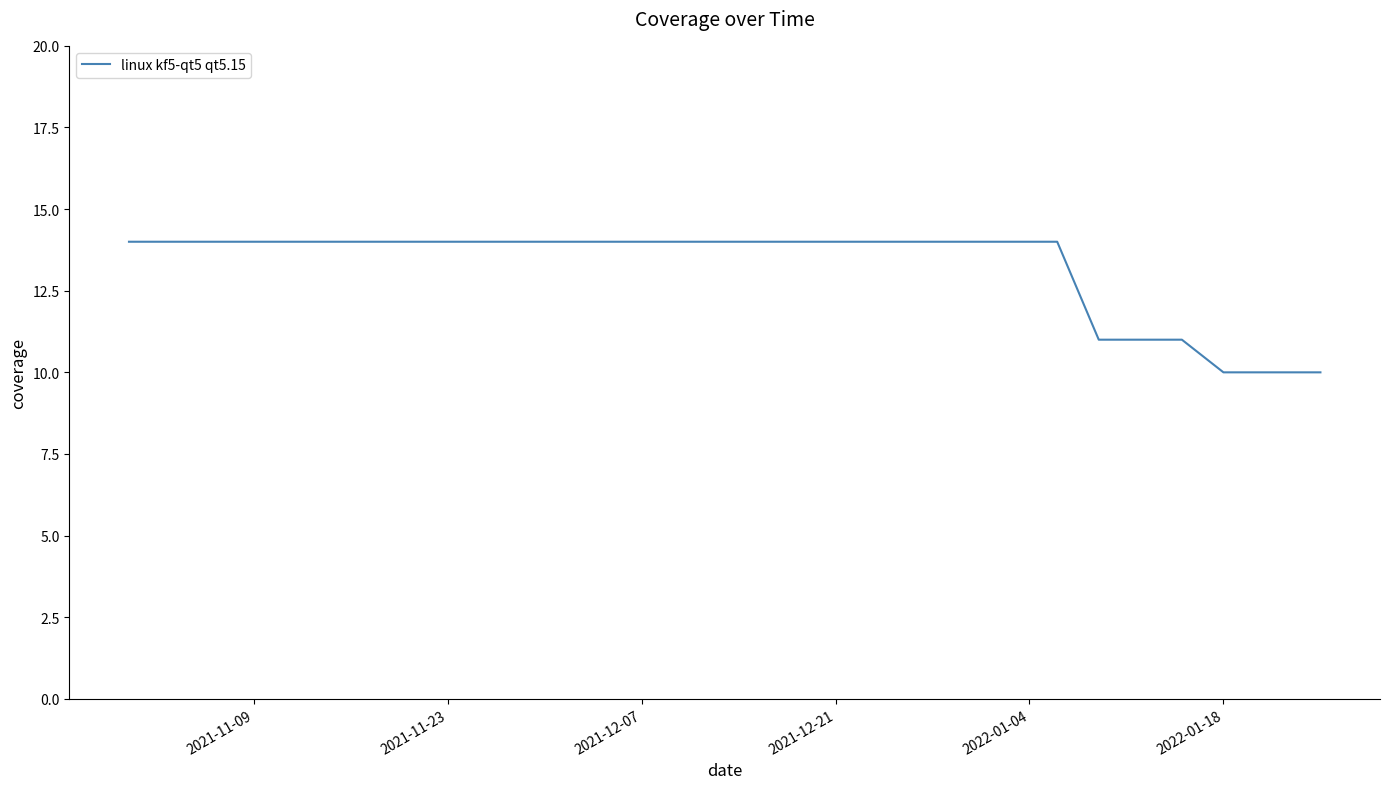

What is the difference between the maximum and minimum values?

4